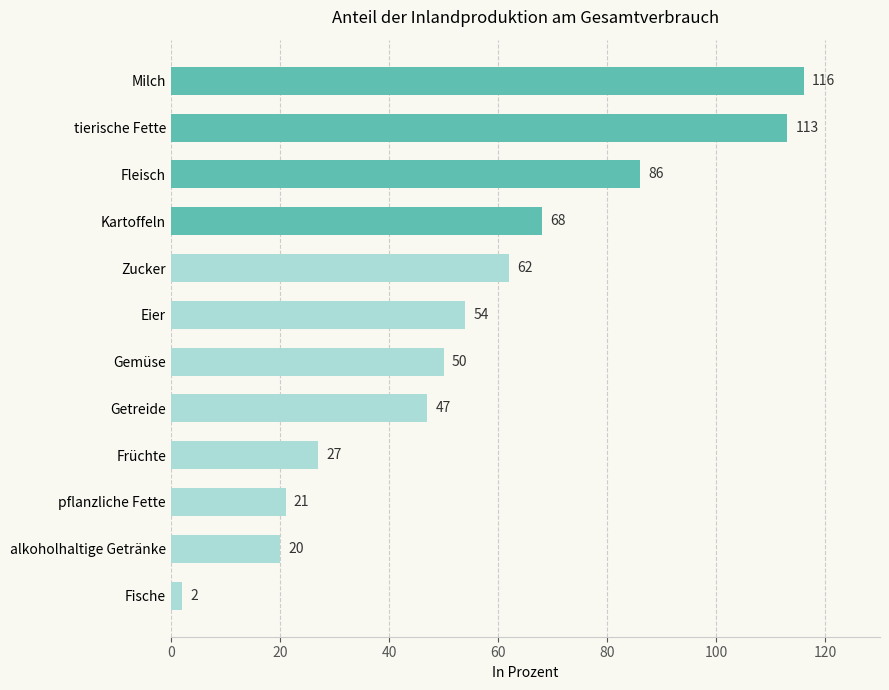

True or false: the data shows 27 at Früchte.

True